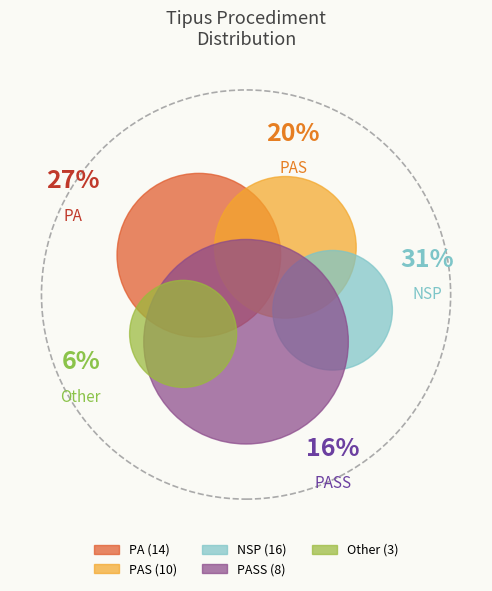

How many segments does this pie chart have?

5